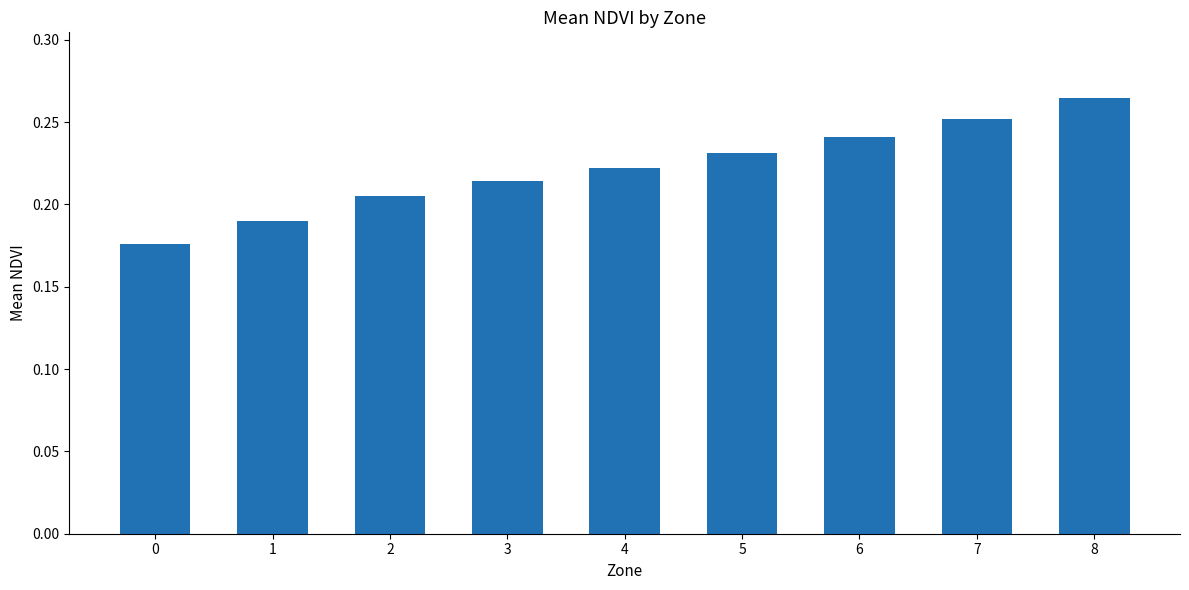

What is the sum of all values?

2.0